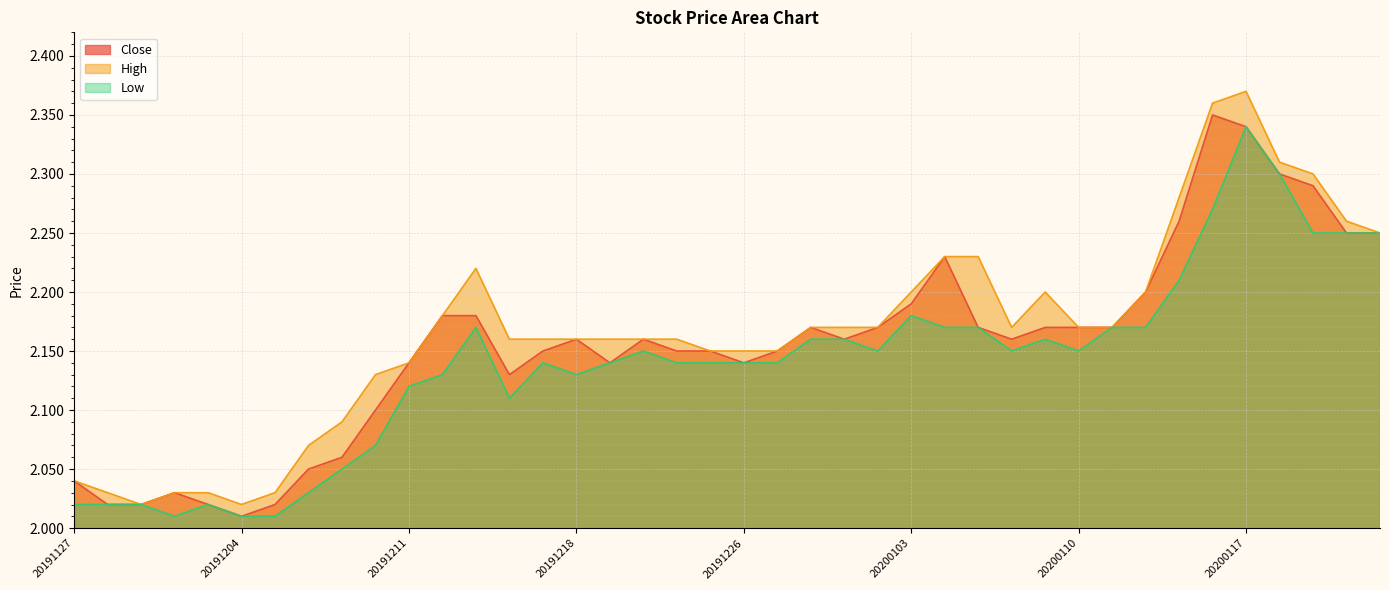

Which series has the largest total across all categories?

High